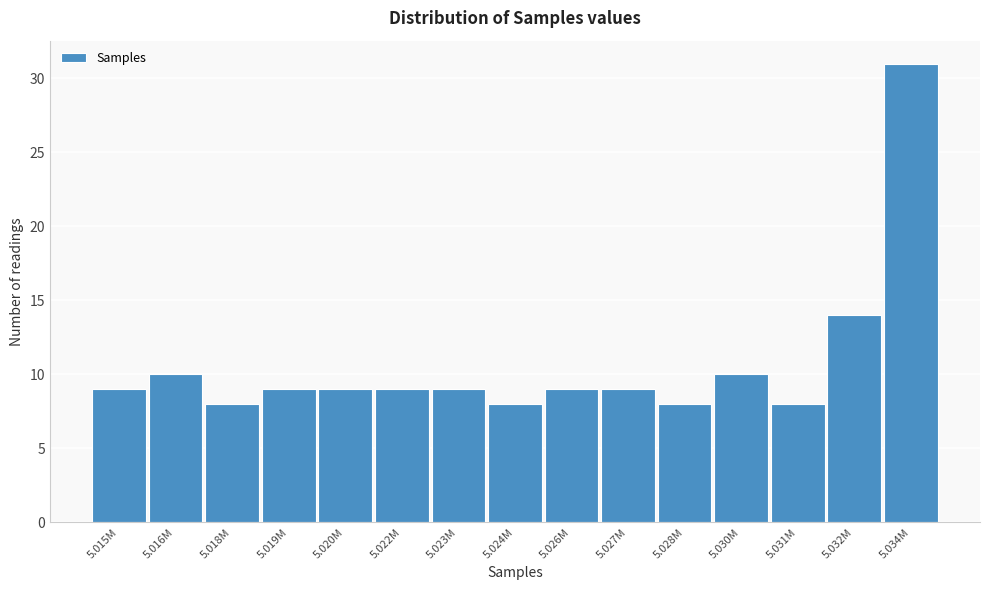

Reading left to right, what are all the values shown in this chart?

5.015M=9	5.016M=10	5.018M=8	5.019M=9	5.020M=9	5.022M=9	5.023M=9	5.024M=8	5.026M=9	5.027M=9	5.028M=8	5.030M=10	5.031M=8	5.032M=14	5.034M=31